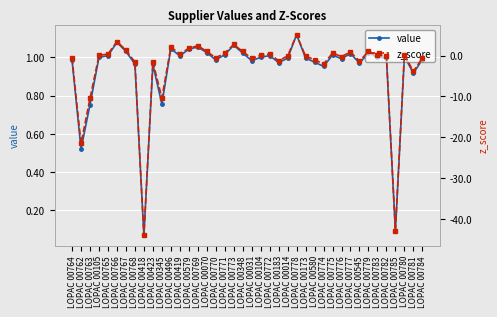

What is the total value across all series at LOPAC 00772?

1.4